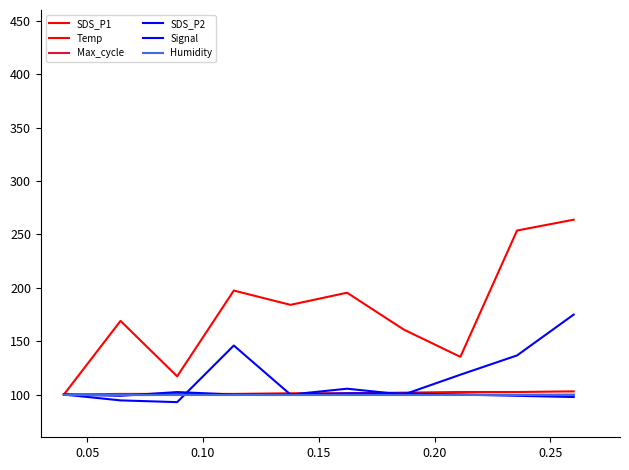

Does the chart have visible grid lines?

No